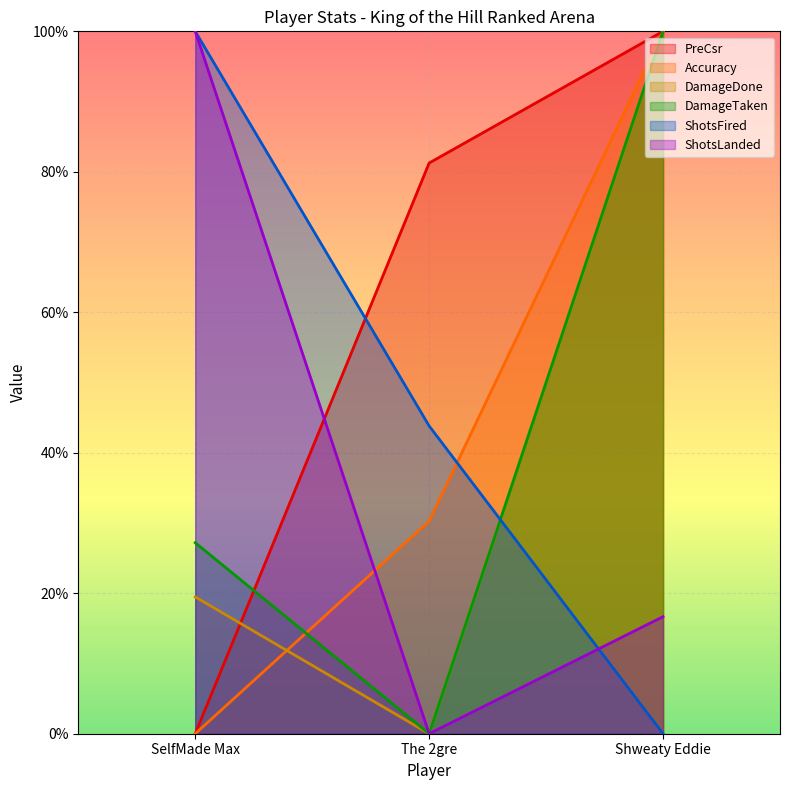

How many lines are shown in the chart?

6